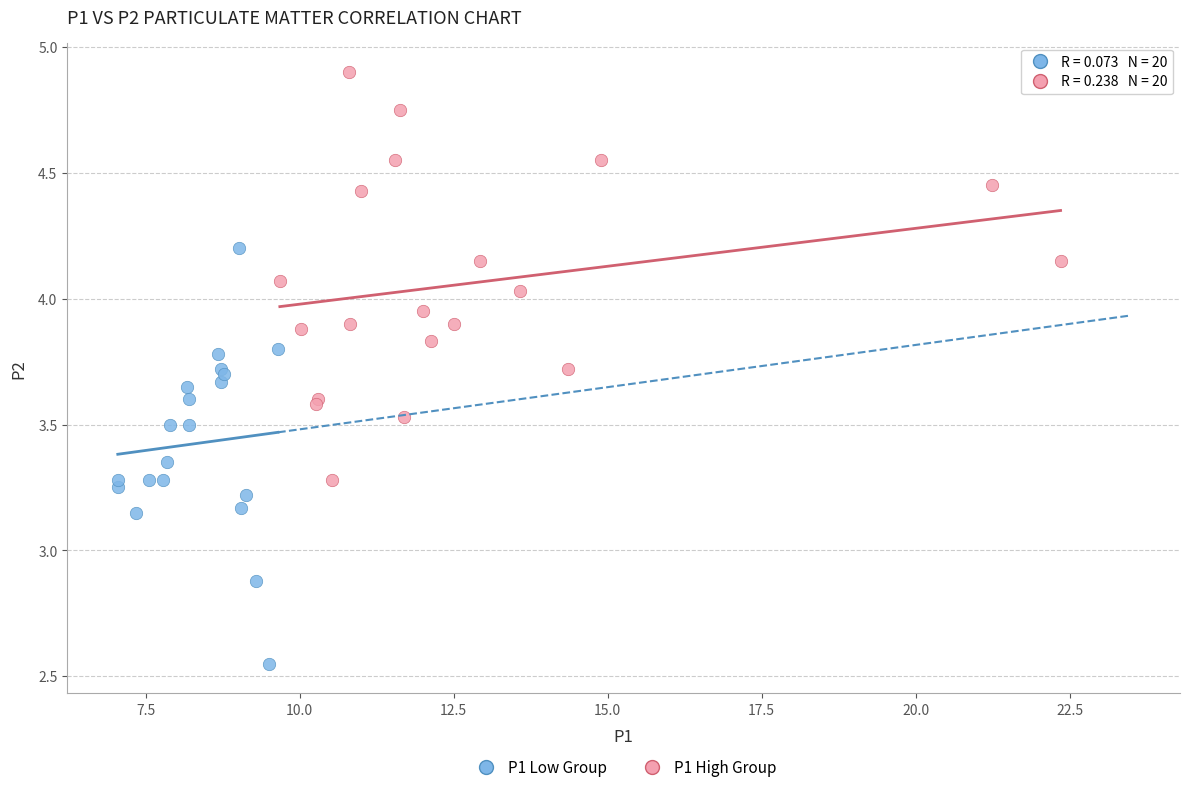

Which series reaches the minimum Y coordinate?

P1 Low Group